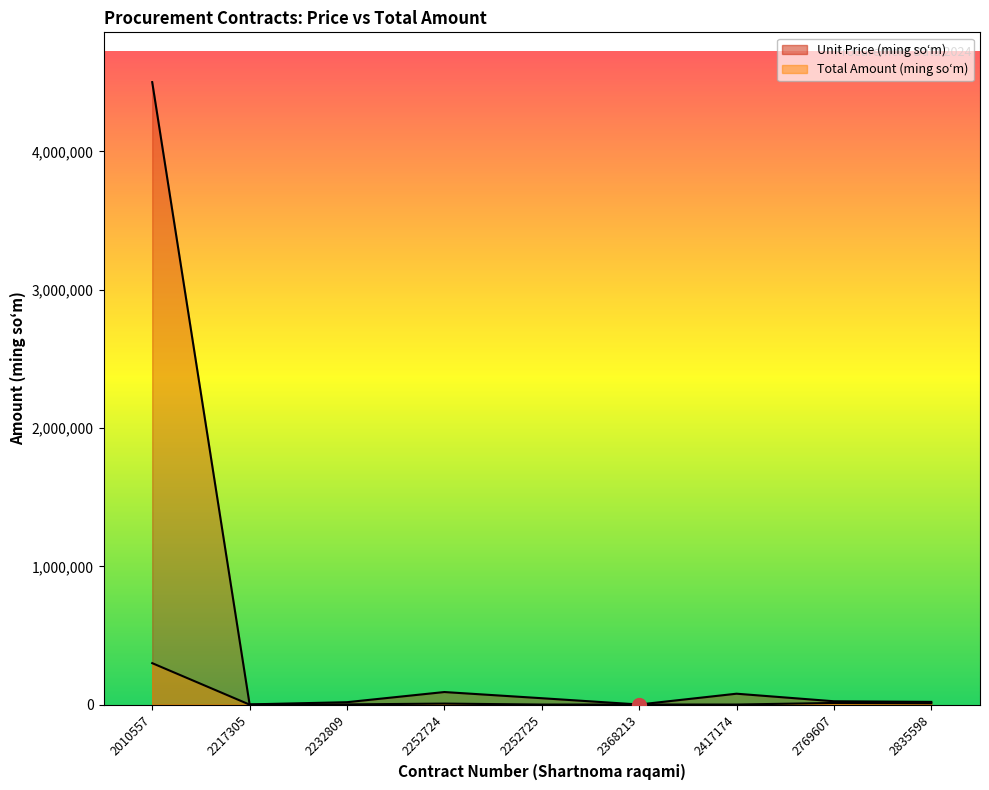

True or false: Unit Price (ming soʻm) and Total Amount (ming soʻm) intersect in this chart.

False